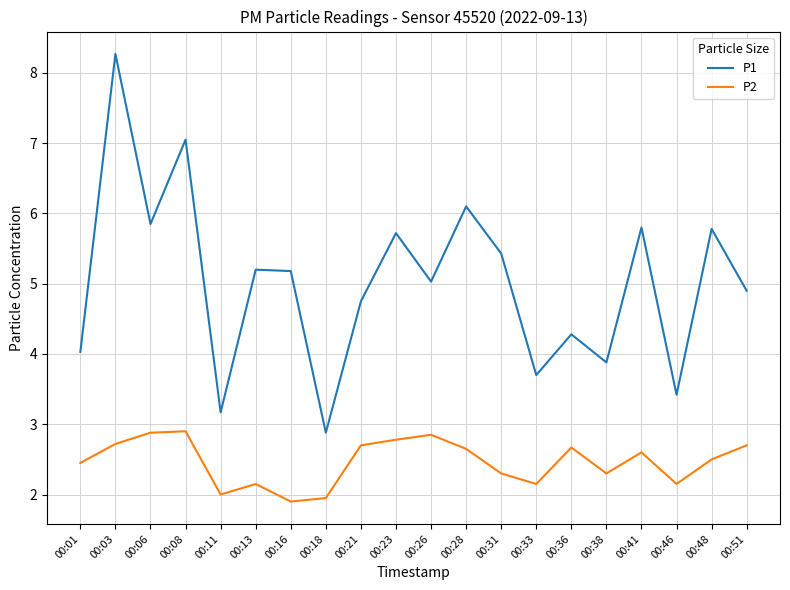

Between 00:13 and 00:26, which series saw the biggest shift?

P2